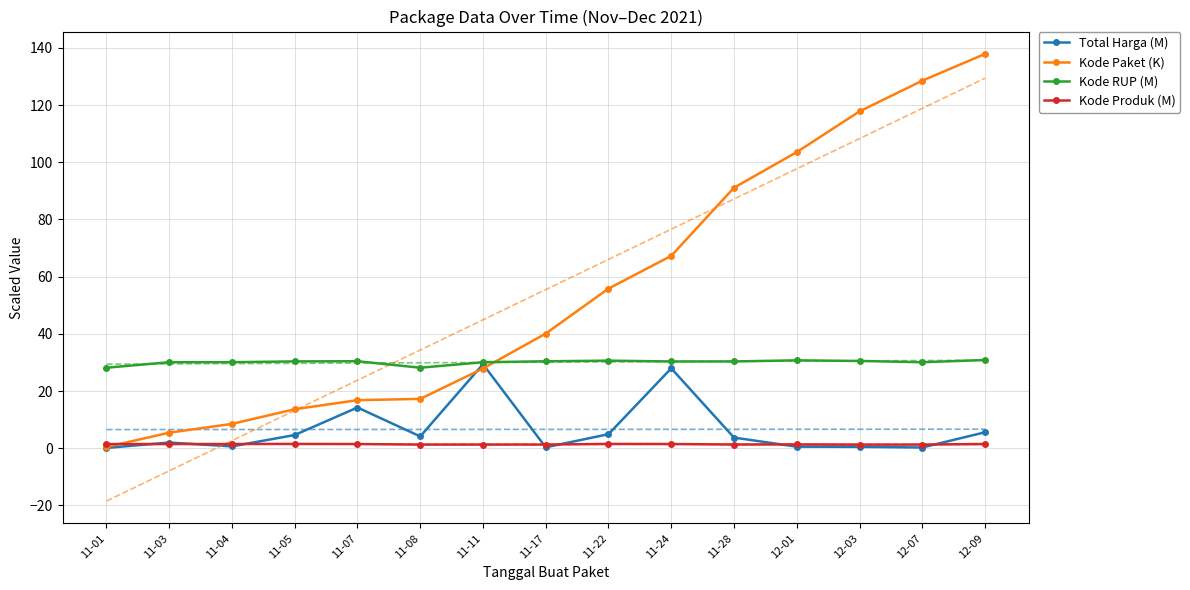

What is the highest value of the Kode Paket (K) series?

137.9